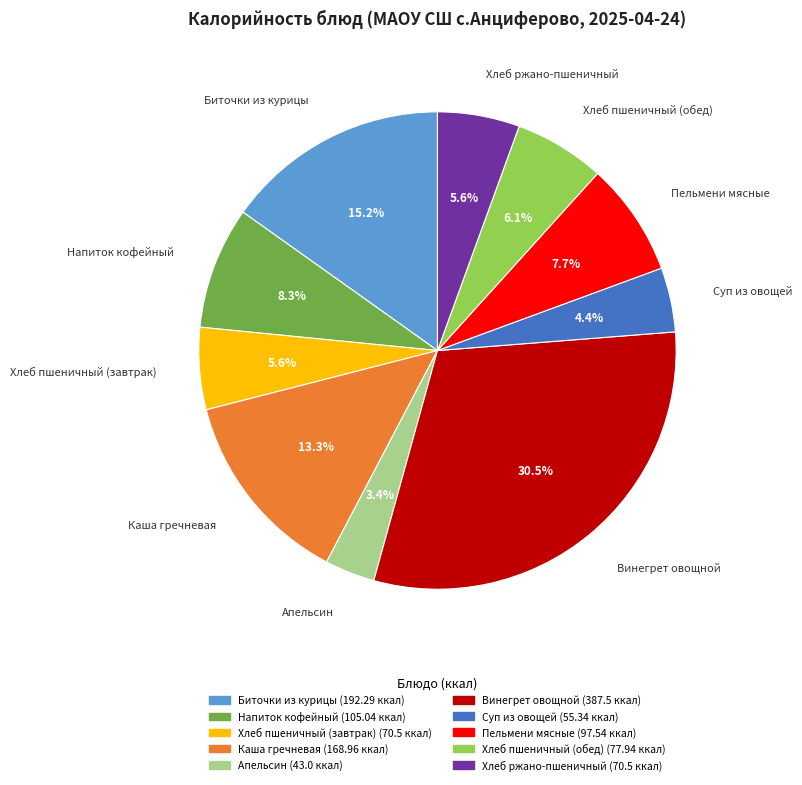

What percentage is the Пельмени мясные slice, to the nearest percent?

8%